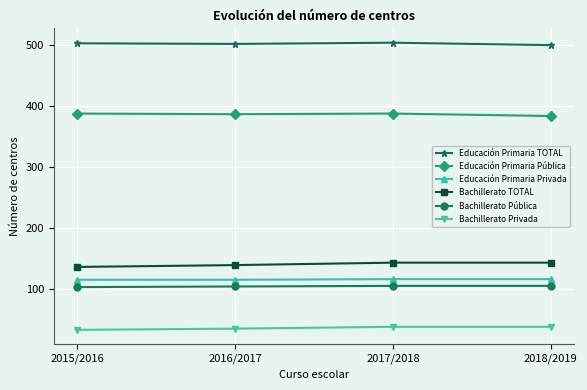

How many Educación Primaria TOTAL values are between 501 and 503?

3